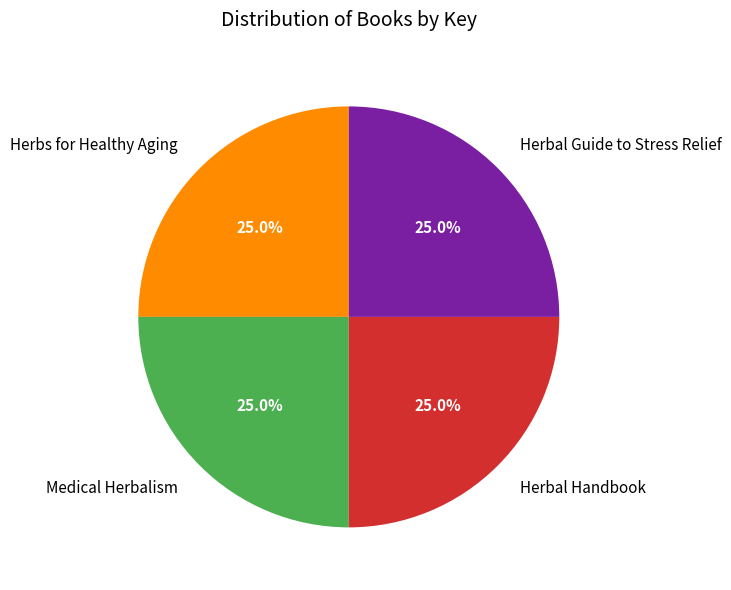

Is it true that Herbal Handbook is 25% of the pie?

True